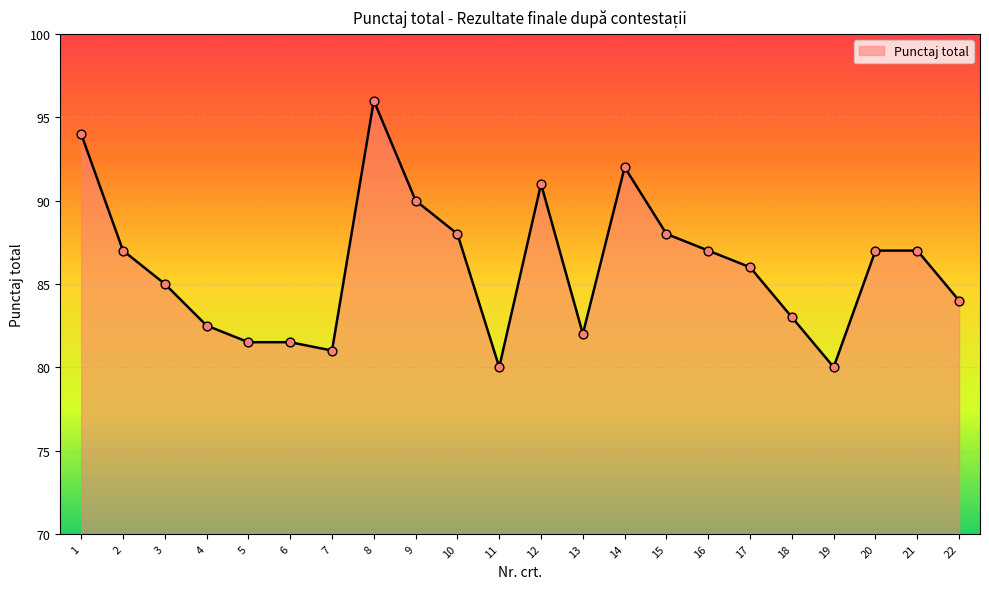

What is the change in value from 13 to 22?

+2.0